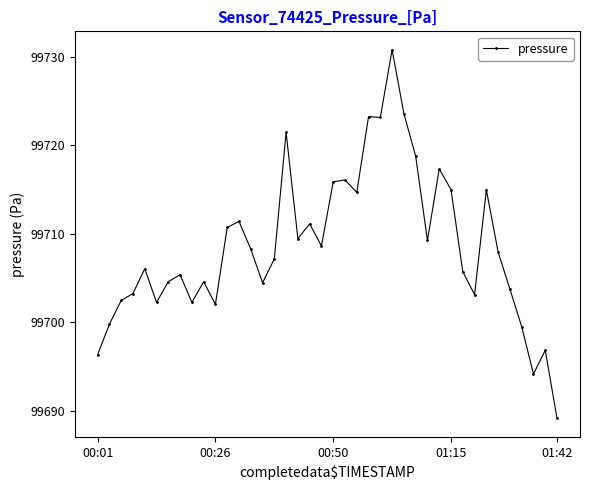

What is the value of the 21st point from the left?

99715.9